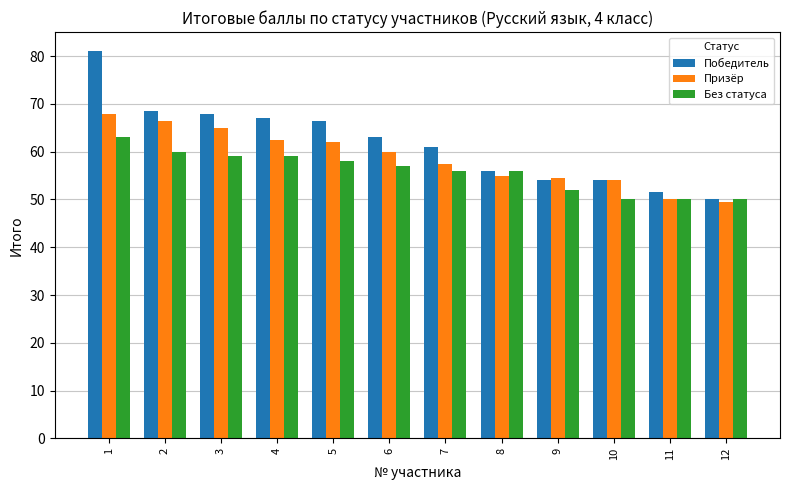

What is the difference between the Победитель values at 11 and 4?

15.5